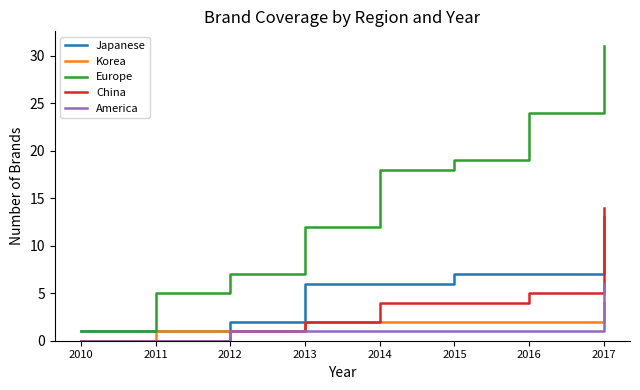

At 2014, list the series in order from largest to smallest.

Europe, Japanese, China, Korea, America